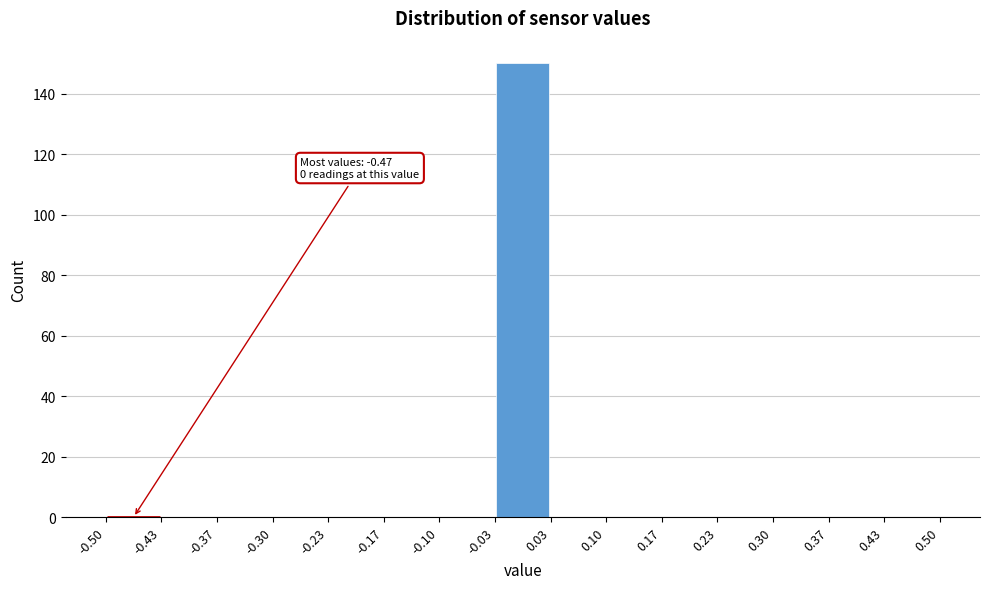

Over which range of the x-axis is the bar tallest?

-0.03 to 0.03